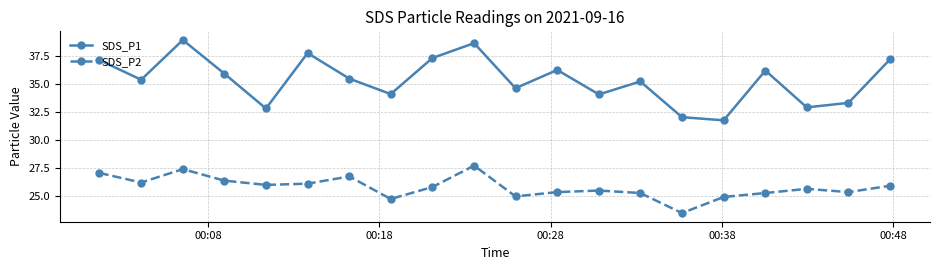

List the series in order of their overall mean, lowest first.

SDS_P2, SDS_P1